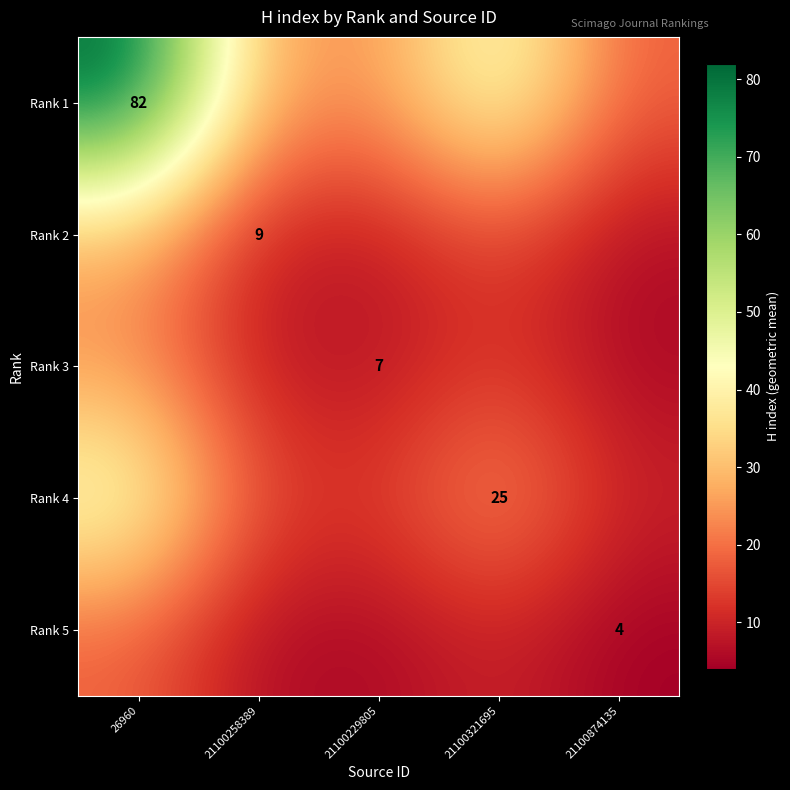

What is the difference between the maximum and second lowest values in the Rank 2 series?

19.2